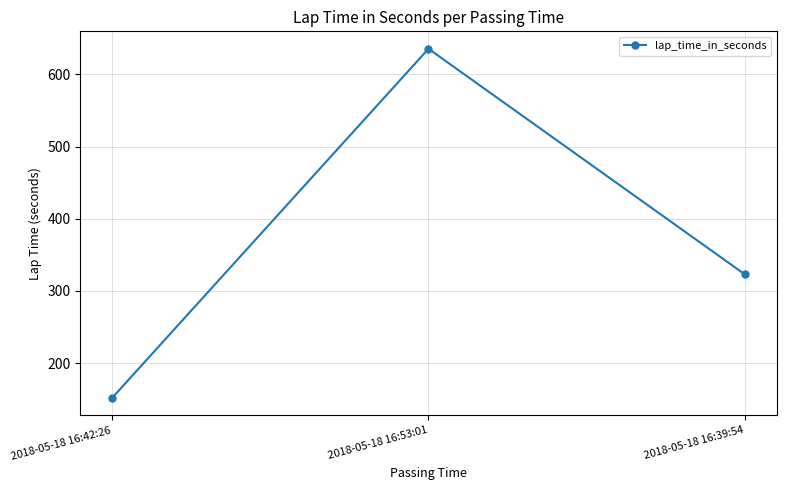

Reading right to left, transcribe all the data shown in this chart.

2018-05-18 16:39:54=322.8	2018-05-18 16:53:01=635.5	2018-05-18 16:42:26=151.6